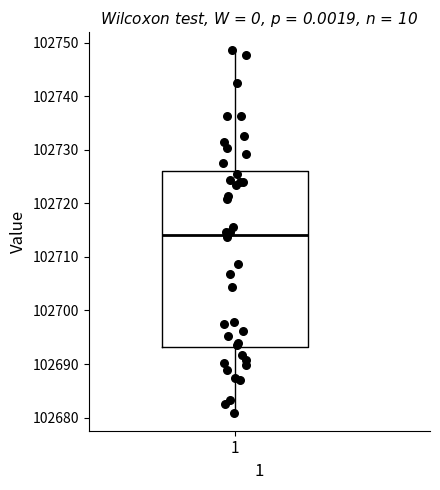

Read this box plot against the y-axis: the position of the median line, the range covered by the box, and the ends of both whiskers. The values are not printed on the chart, so give them approximately, as read against the axis.

median 102714, box 102693 to 102726, whiskers 102681 to 102749